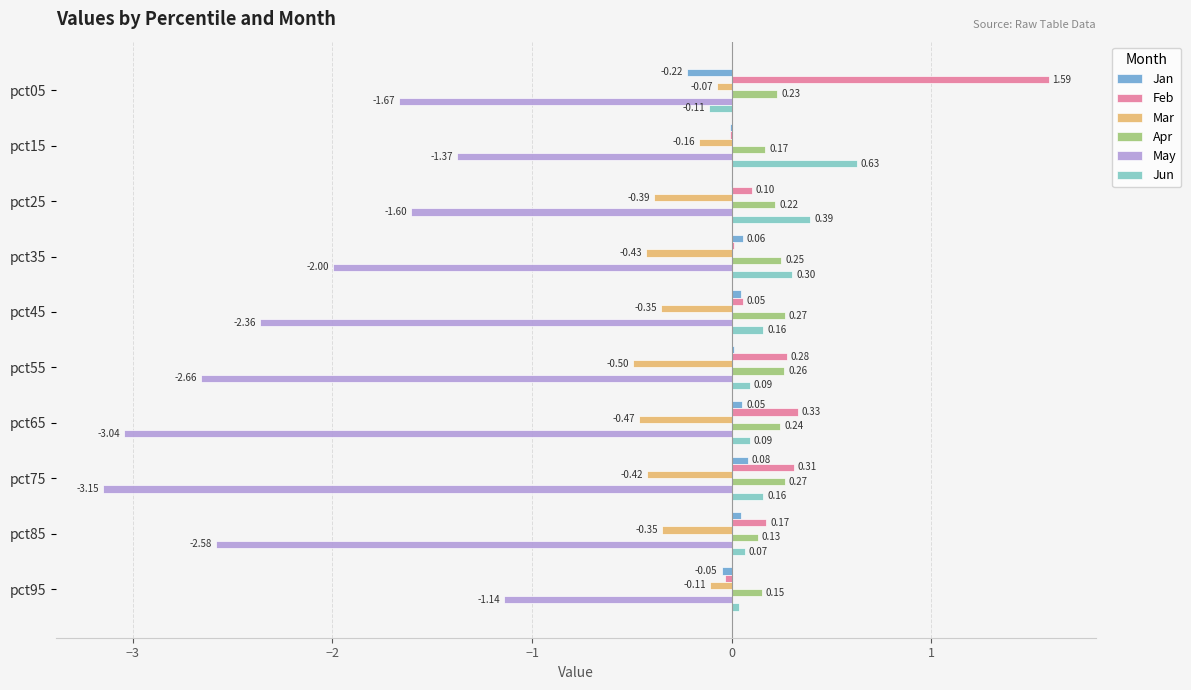

Which series has the largest total across all categories?

Feb